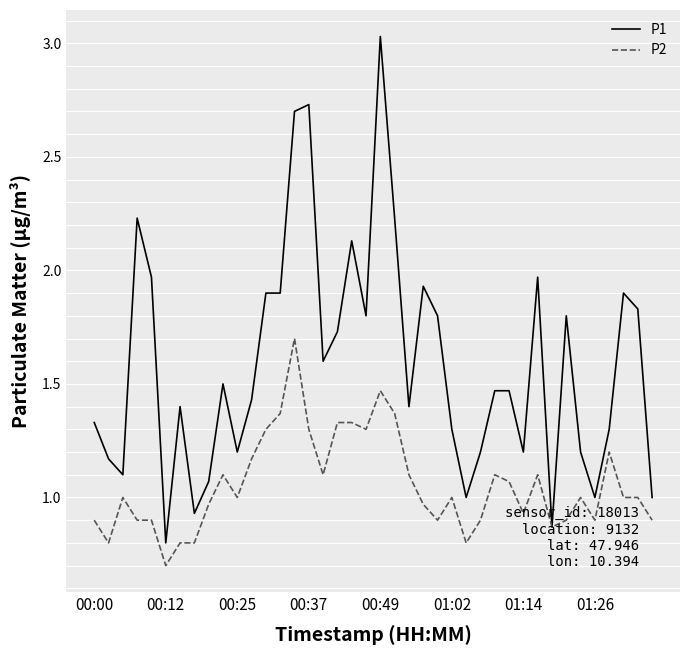

Which series has the largest total across all categories?

P1